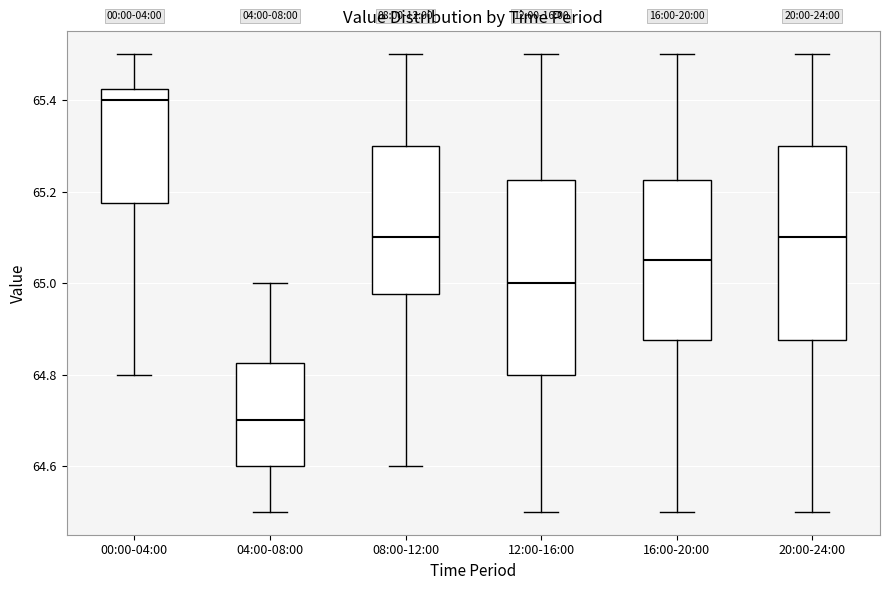

Where is the lower edge of the box for 00:00-04:00 on the y-axis? The values are not printed on the chart, so give them approximately, as read against the axis.

65.18